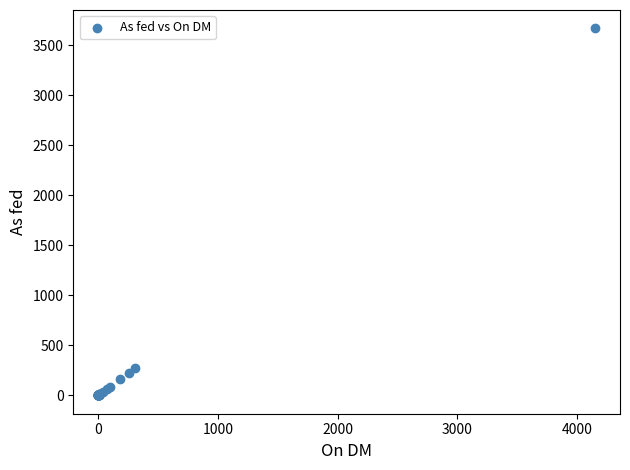

What Y value in the scatter plot is closest to 1835?

270.0